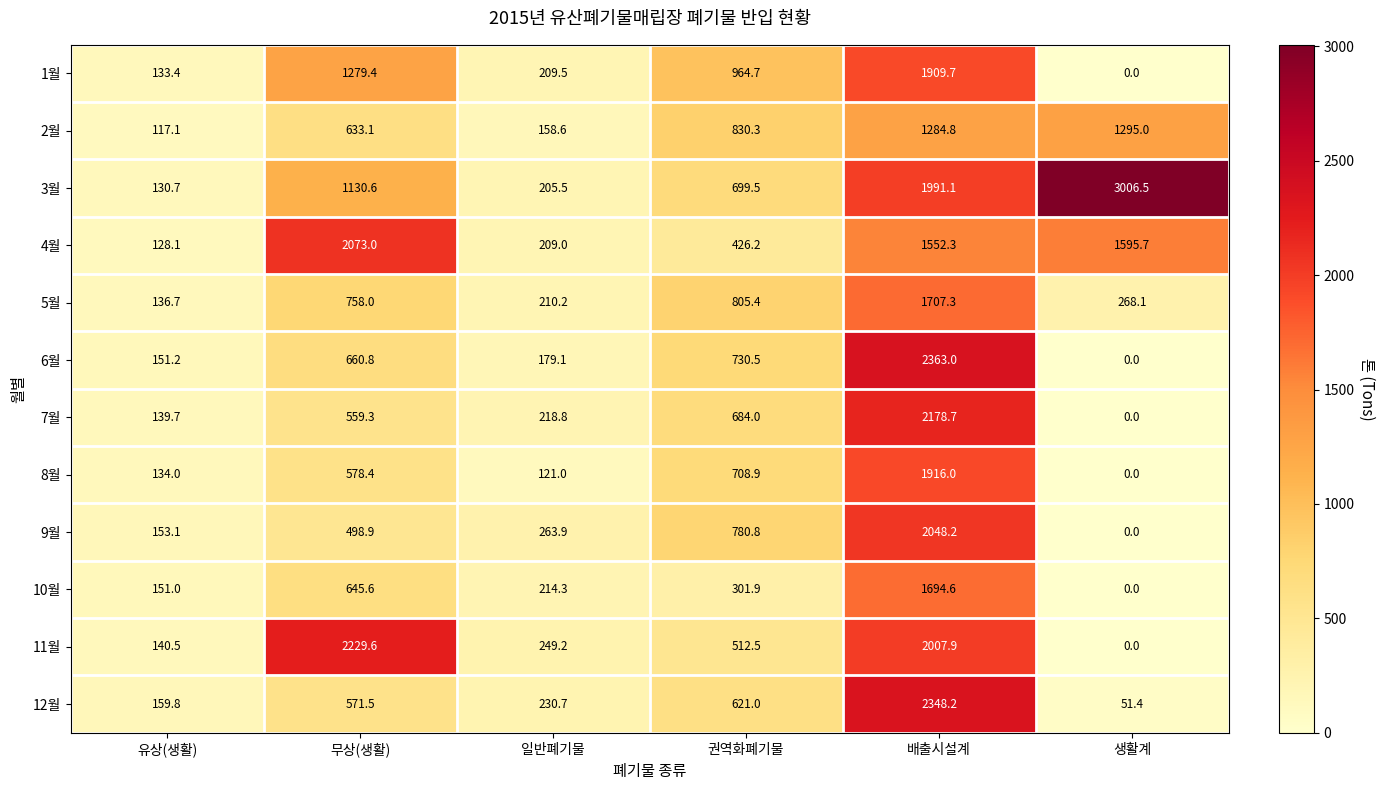

Which series has the widest spread of values?

3월